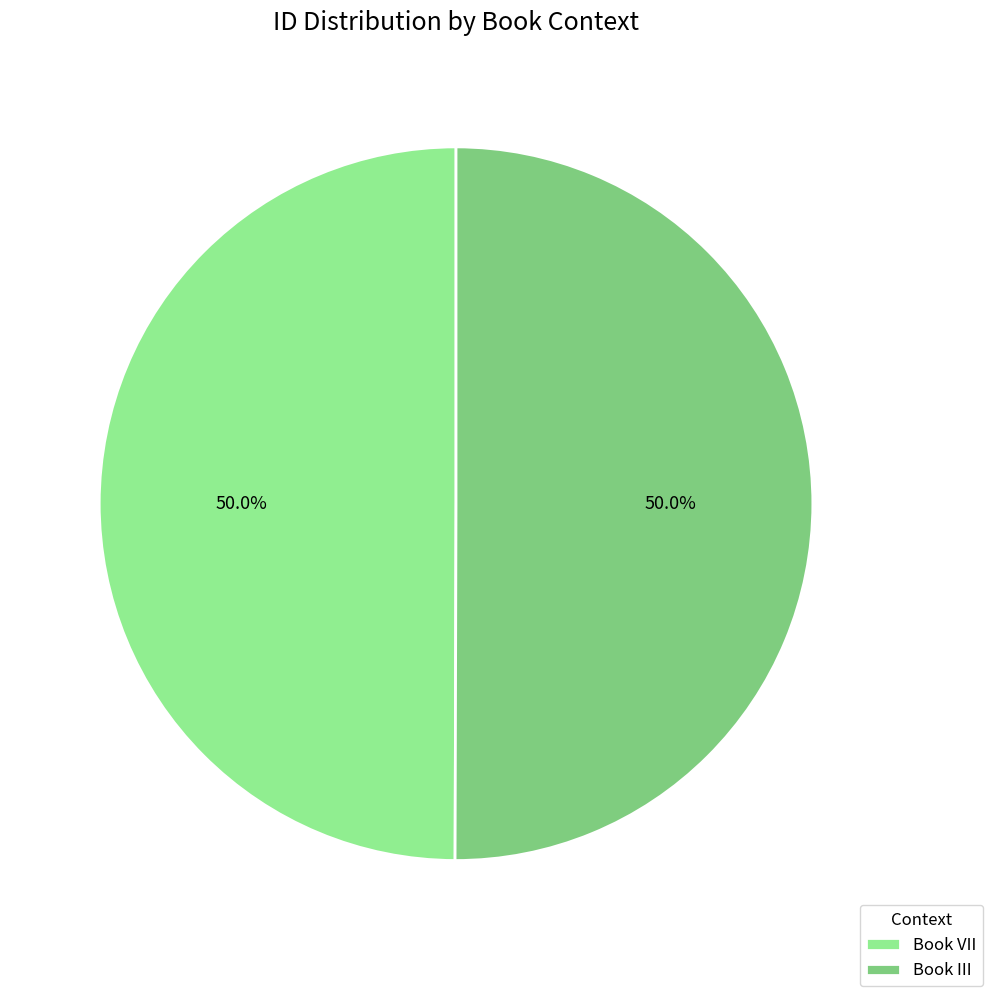

What portion of the pie excludes Book III?

50.0%